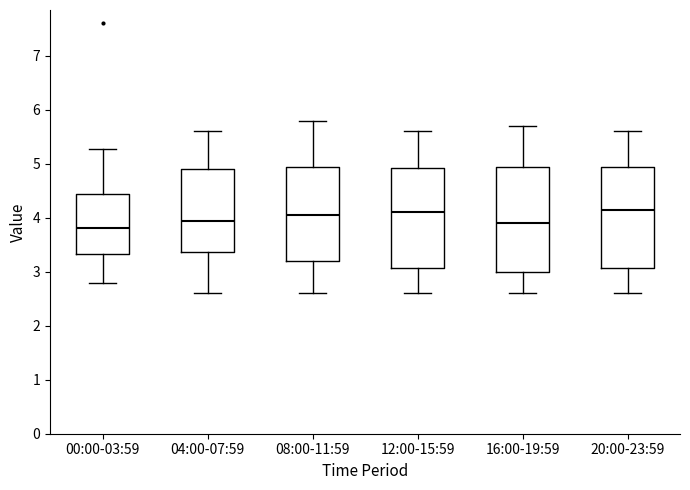

Where is the upper edge of the box for 12:00-15:59 on the y-axis? The values are not printed on the chart, so give them approximately, as read against the axis.

4.9